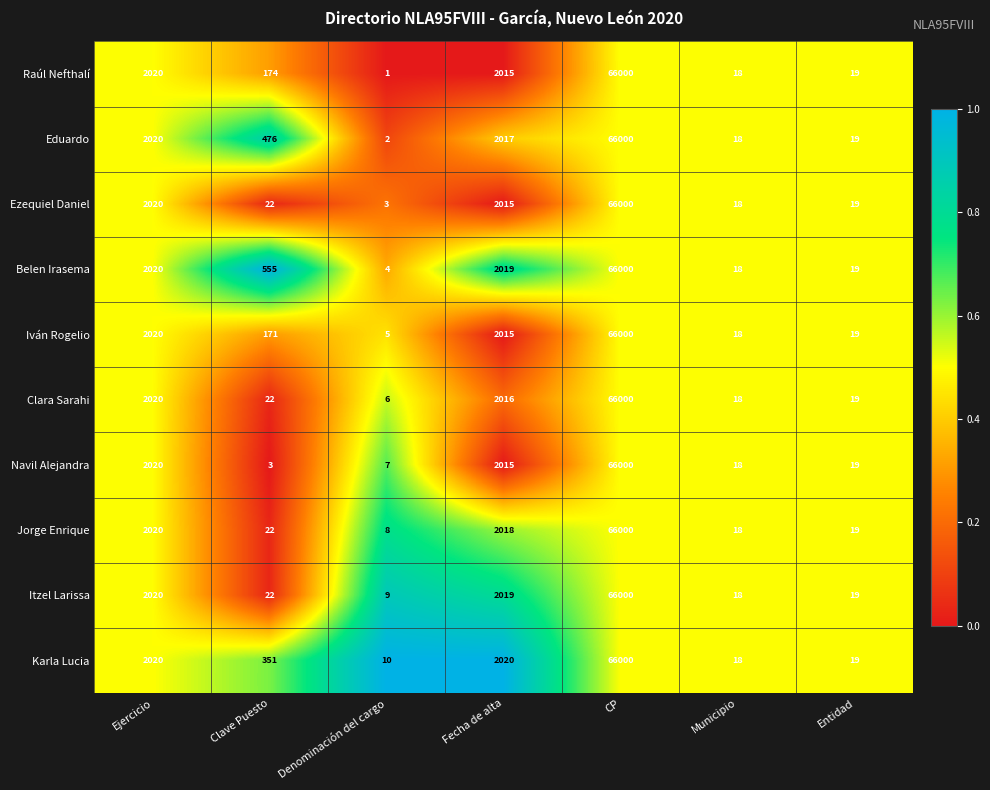

Count the number of data series in this chart.

10